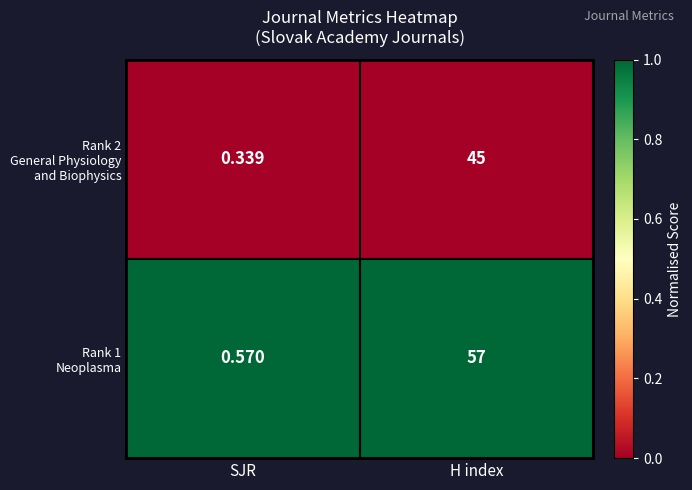

At which category is the sum across all series the highest?

H index